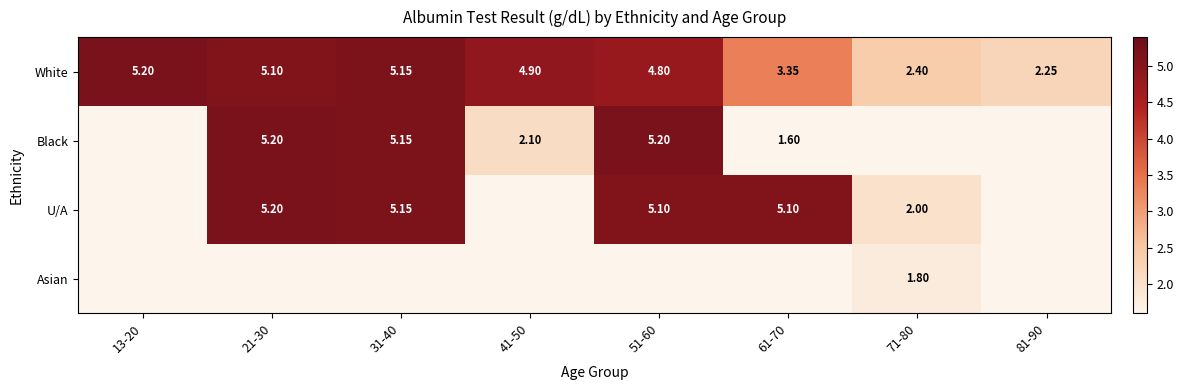

Is the value of White at 71-80 greater than the value of Black at 41-50?

Yes